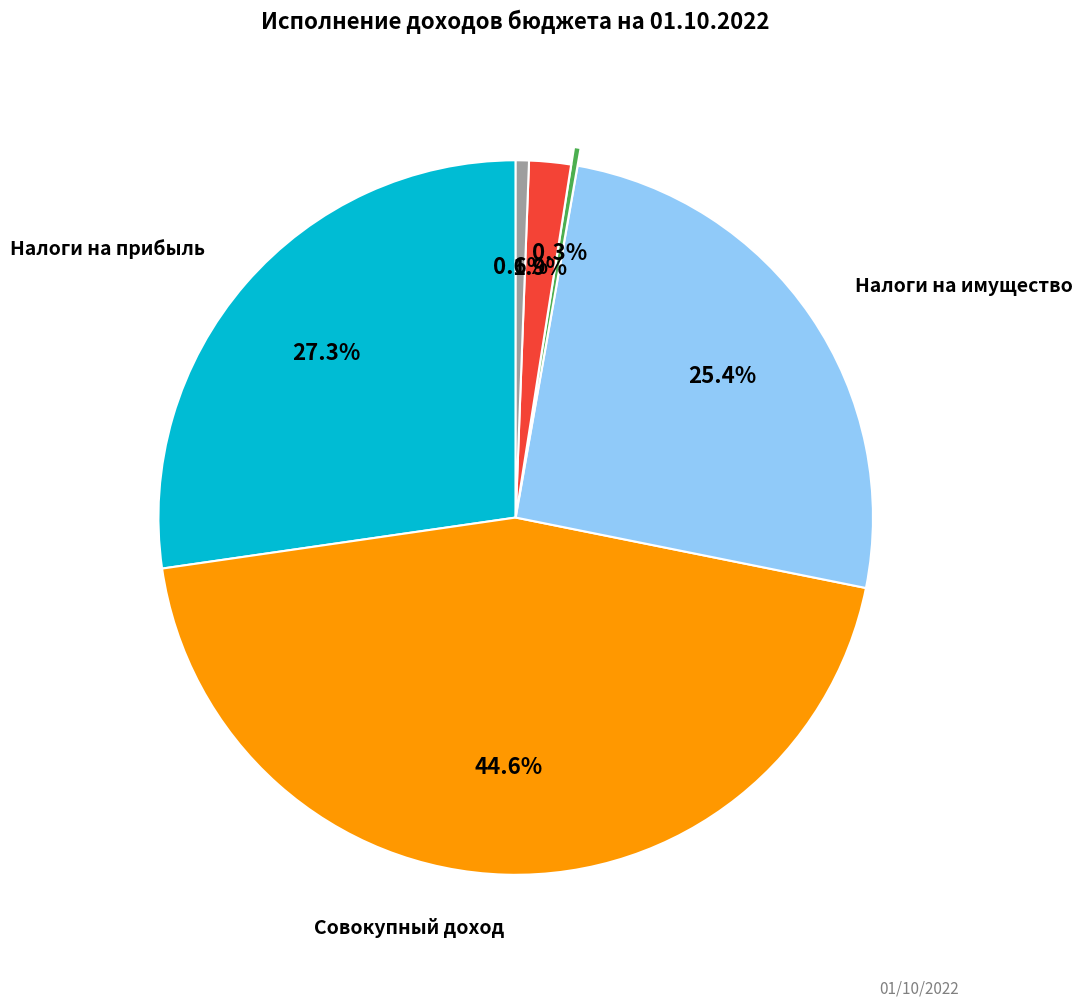

Is there a majority slice in this chart?

No